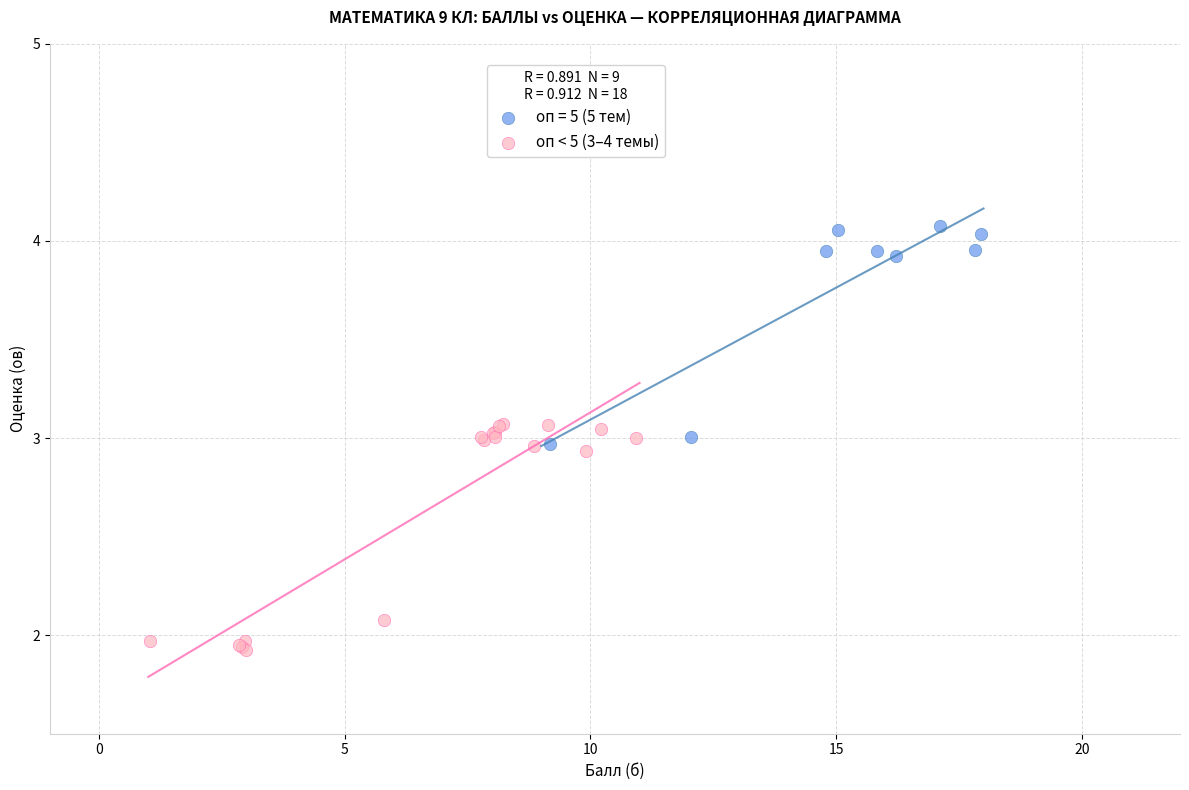

Which series reaches the minimum Y coordinate?

оп < 5 (3–4 темы)